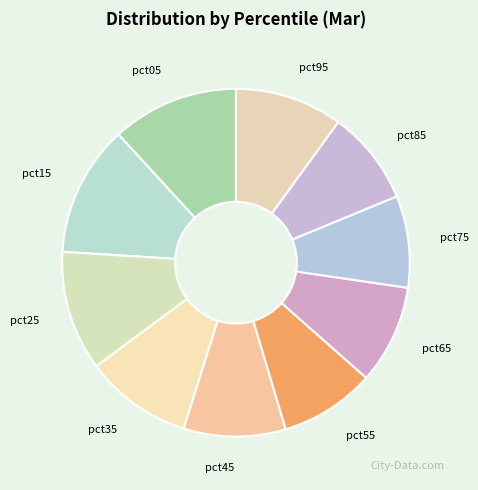

What is the largest slice in the pie chart?

pct15